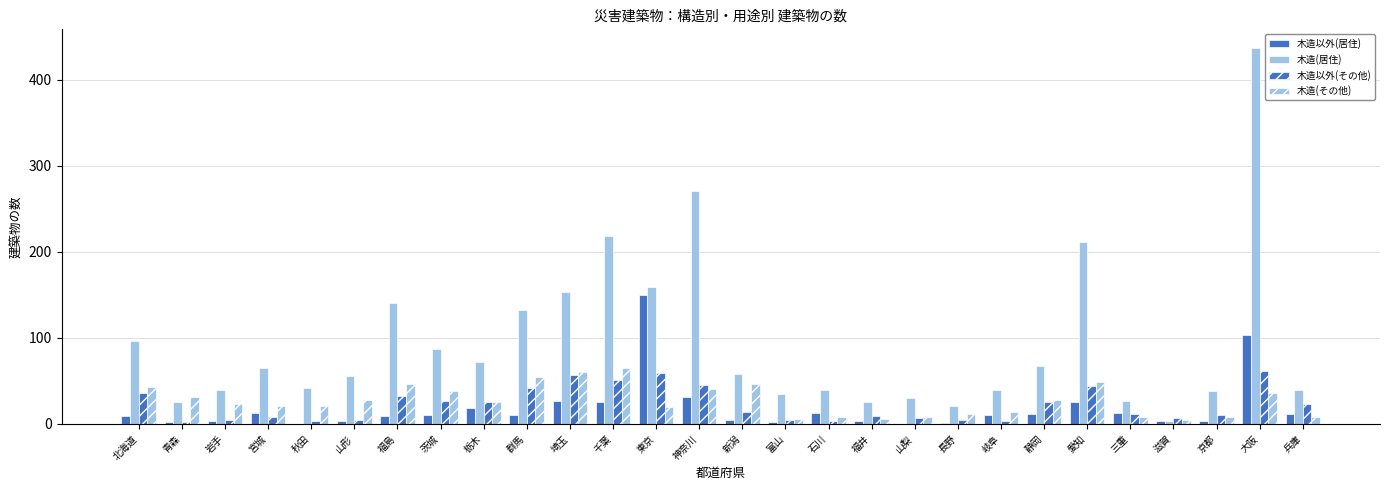

How many groups of bars are there?

28